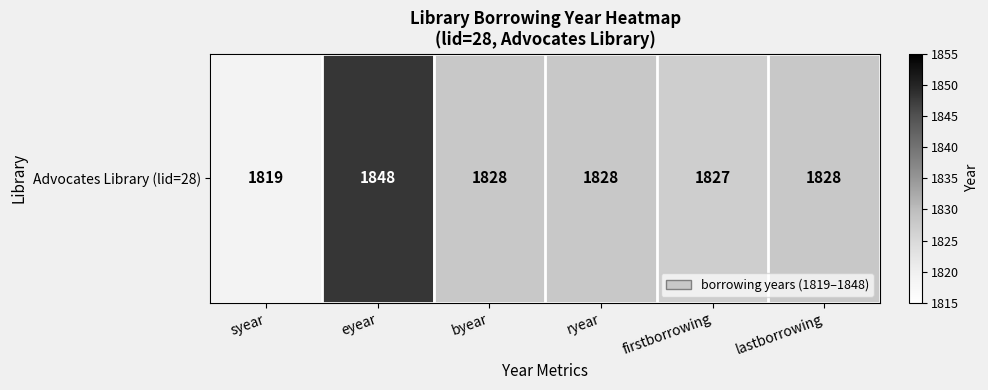

Which has a higher value, ryear or eyear?

eyear